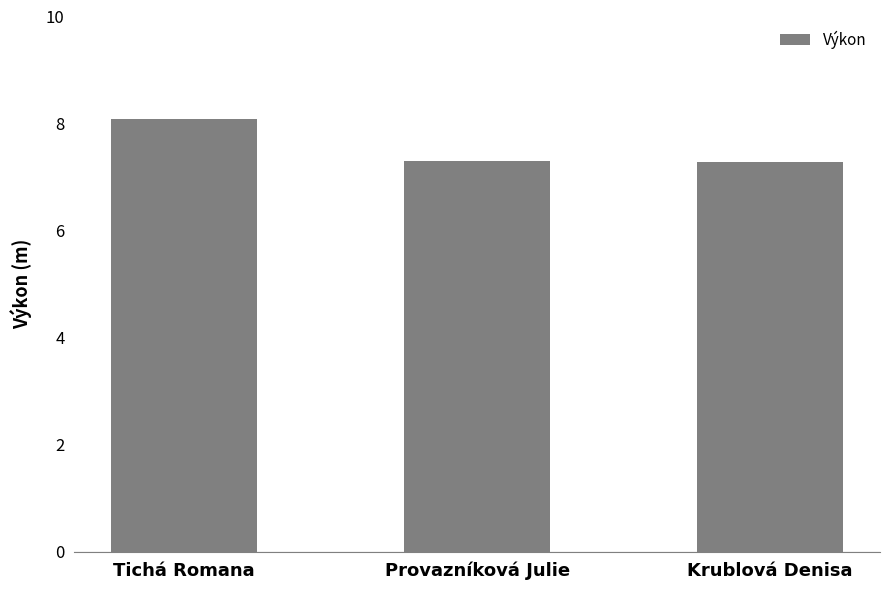

What is the label of the 1st bar from the right?

Krublová Denisa